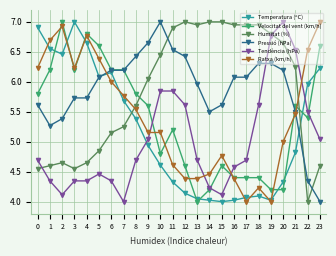

What is the total value across all series at 18?

31.6